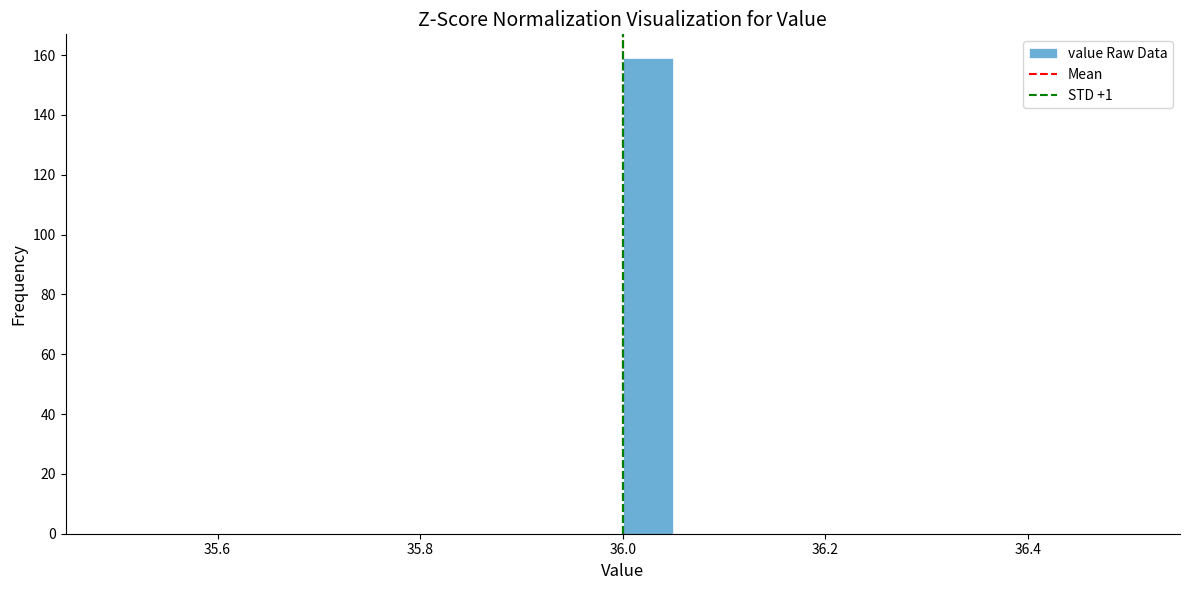

Read against the x-axis, roughly where is the centre of the tallest bar?

36.02